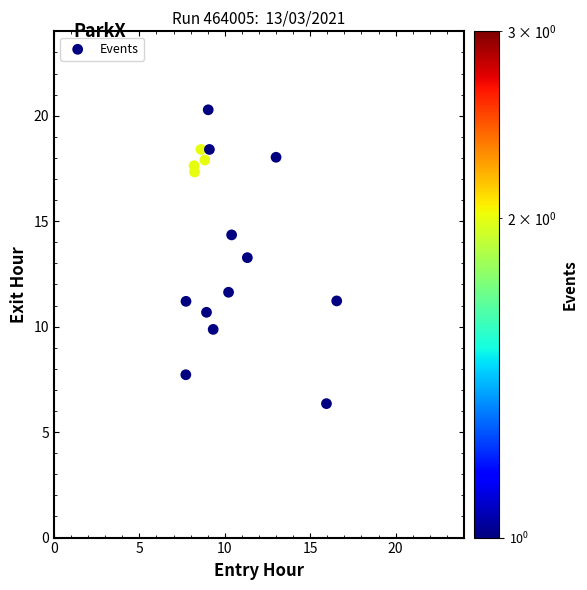

What Y value in the scatter plot is closest to 13?

13.3